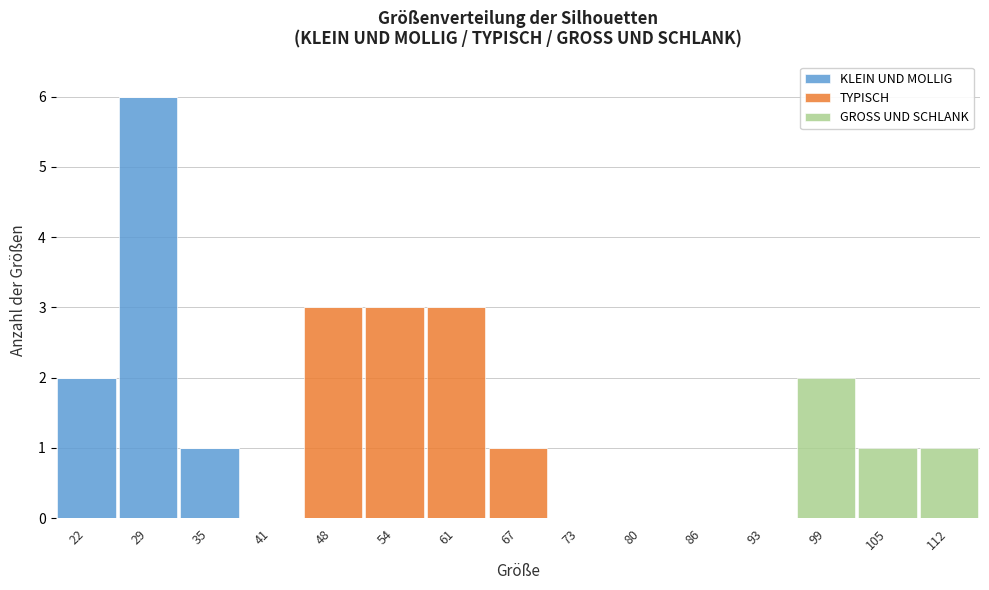

Which range on the x-axis has the tallest stacked bar (by total height)?

25.4 to 31.8